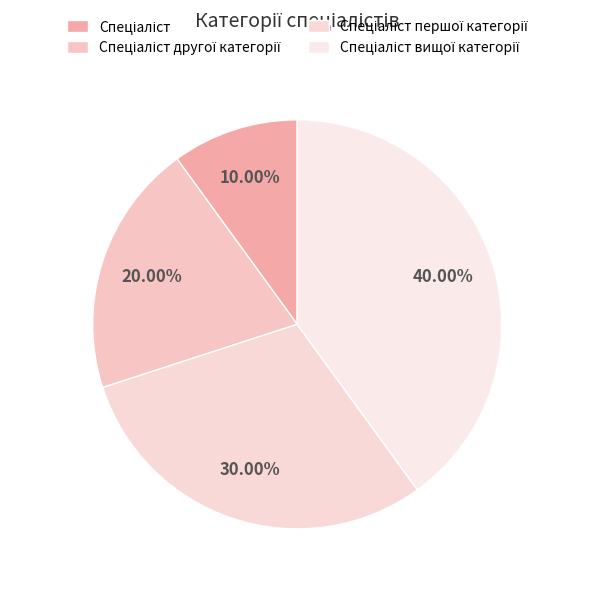

How many segments does this pie chart have?

4